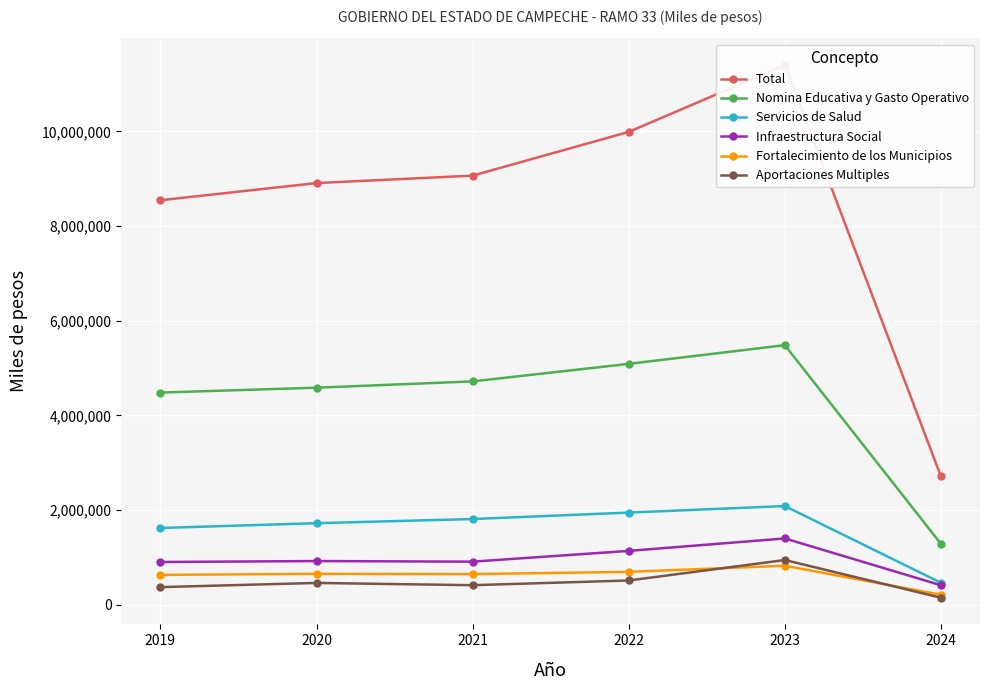

Reading right to left, extract all data points from this chart.

Total: 2024=2711010.0	2023=11403756.0	2022=9991203.0	2021=9067377.0	2020=8910170.4	2019=8547439.0
Nomina Educativa y Gasto Operativo: 2024=1285837.0	2023=5485203.0	2022=5090572.0	2021=4719881.0	2020=4586764.7	2019=4483840.0
Servicios de Salud: 2024=464600.0	2023=2086413.0	2022=1948111.0	2021=1811486.0	2020=1724231.6	2019=1622431.0
Infraestructura Social: 2024=412542.0	2023=1401842.0	2022=1138692.0	2021=911293.0	2020=923873.2	2019=903973.0
Fortalecimiento de los Municipios: 2024=211872.0	2023=824948.0	2022=695826.0	2021=648440.0	2020=654333.8	2019=631798.0
Aportaciones Multiples: 2024=148585.0	2023=945764.0	2022=513478.0	2021=413938.0	2020=461652.0	2019=373156.0